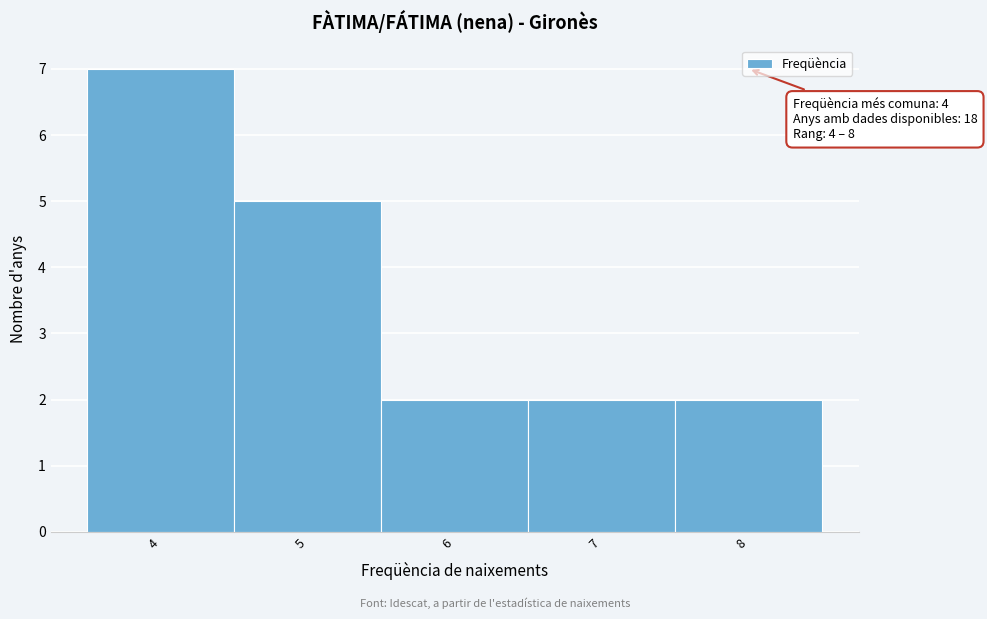

Which range on the x-axis has the tallest bar?

3.5 to 4.5